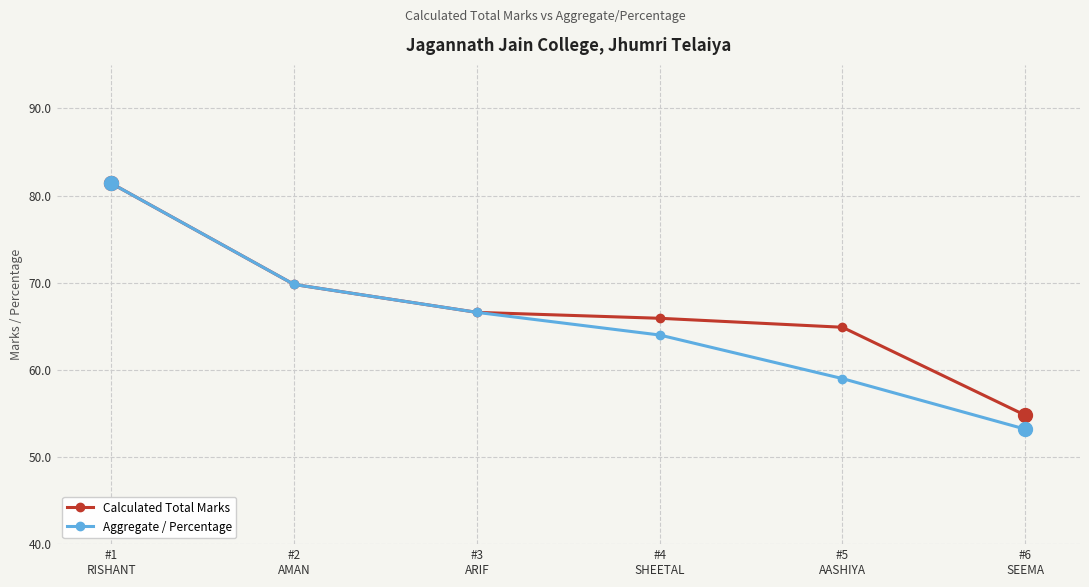

What is the value of the Aggregate / Percentage point at the 5th from the left?

59.0